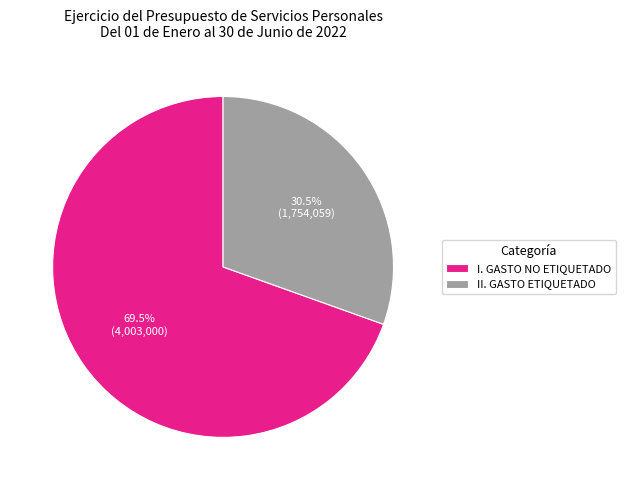

To the nearest percent, what is the difference between the largest and smallest slice percentages?

39%